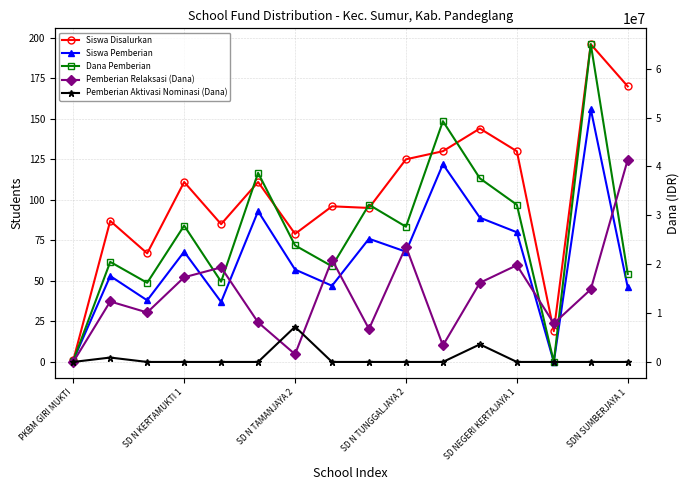

What is the total value across all series at PKBM GIRI MUKTI?

225002